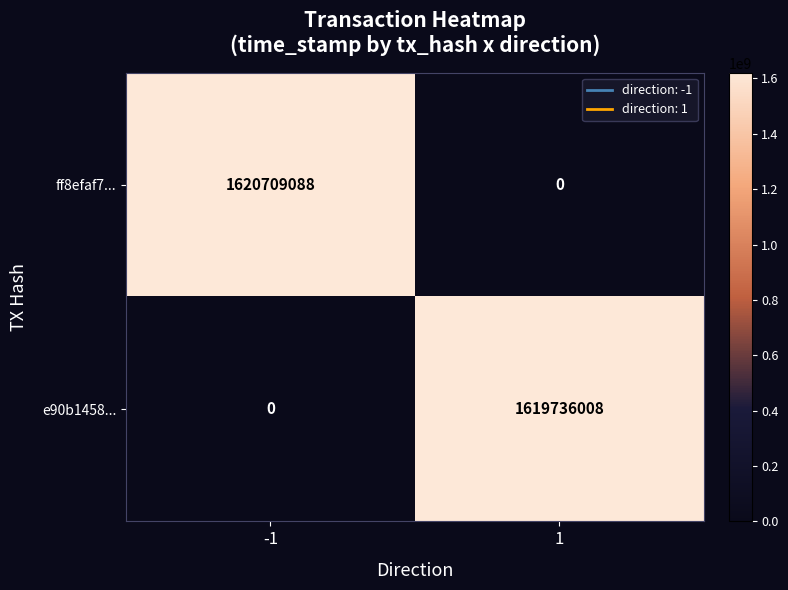

At which category is the sum across all series the highest?

-1